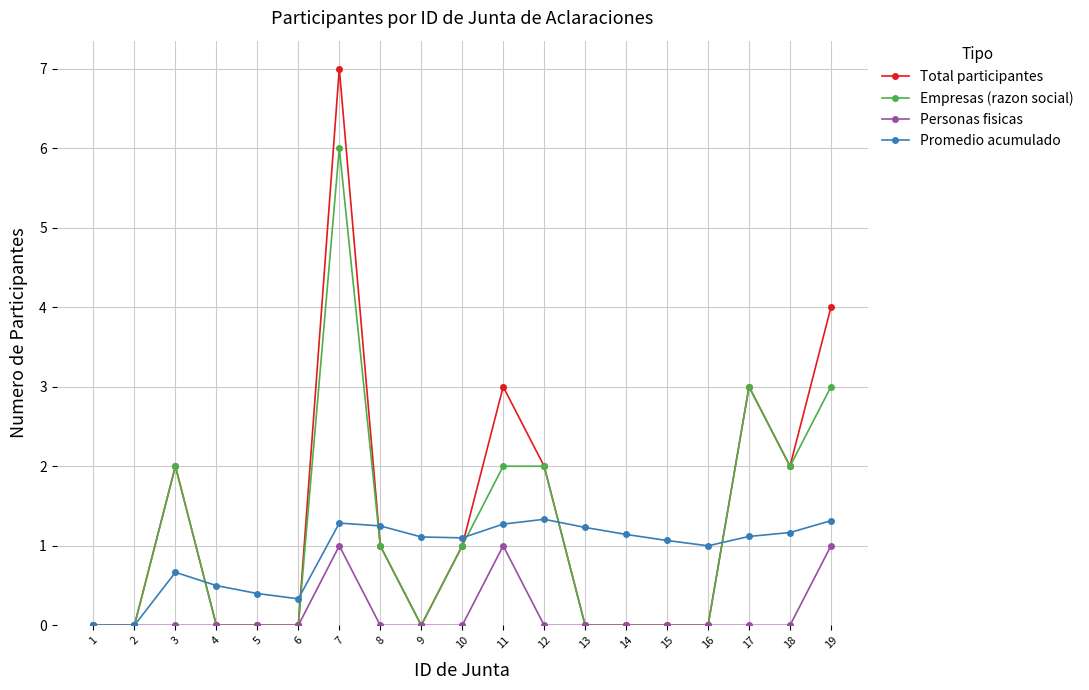

What is the total value across all series at 13?

1.2